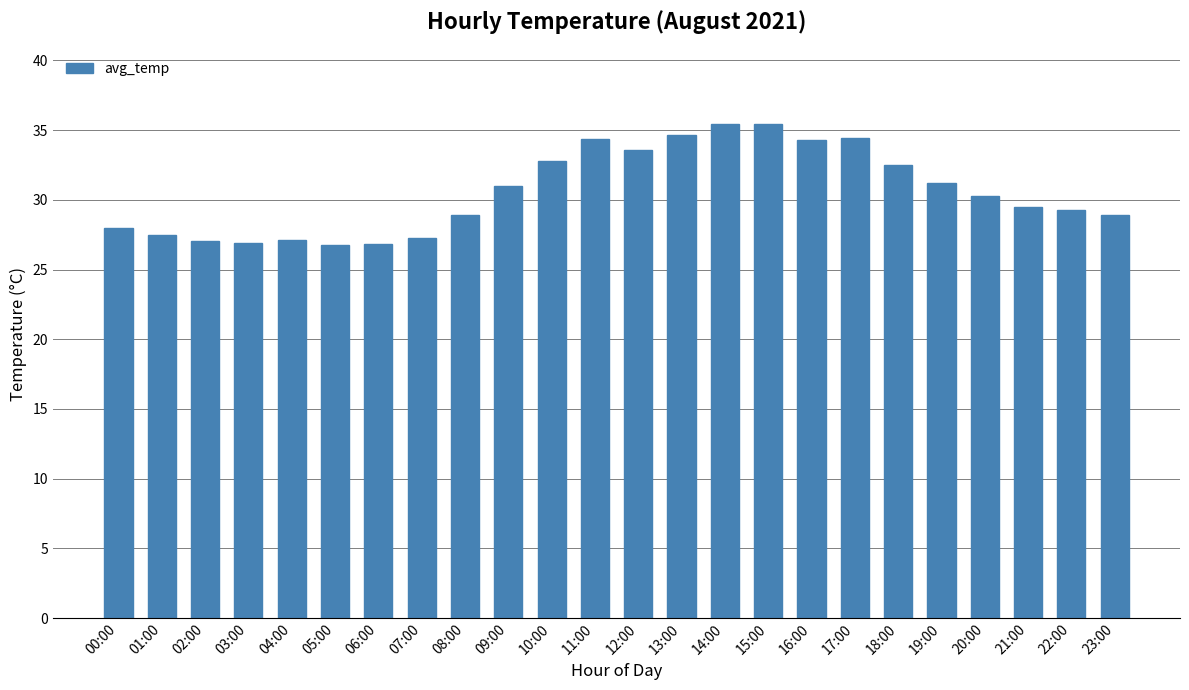

What is the difference between the second highest and second lowest values?

8.6